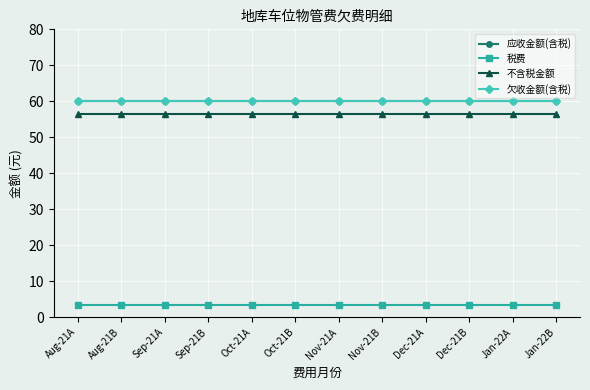

What position from the right is Aug-21B?

11